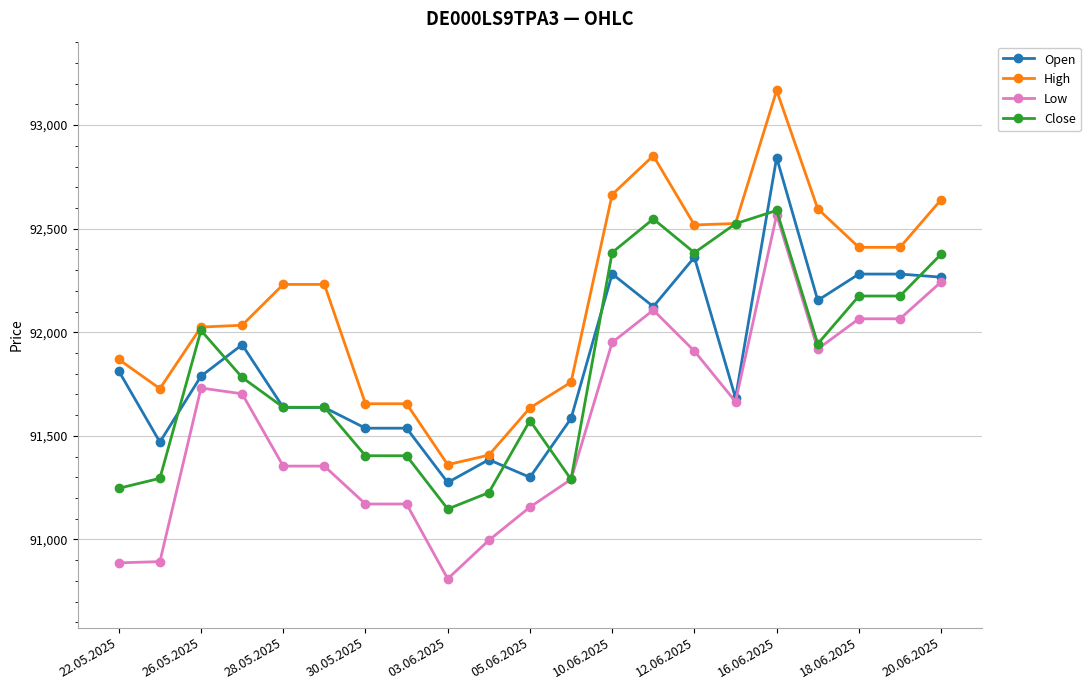

Which series has the largest total across all categories?

High